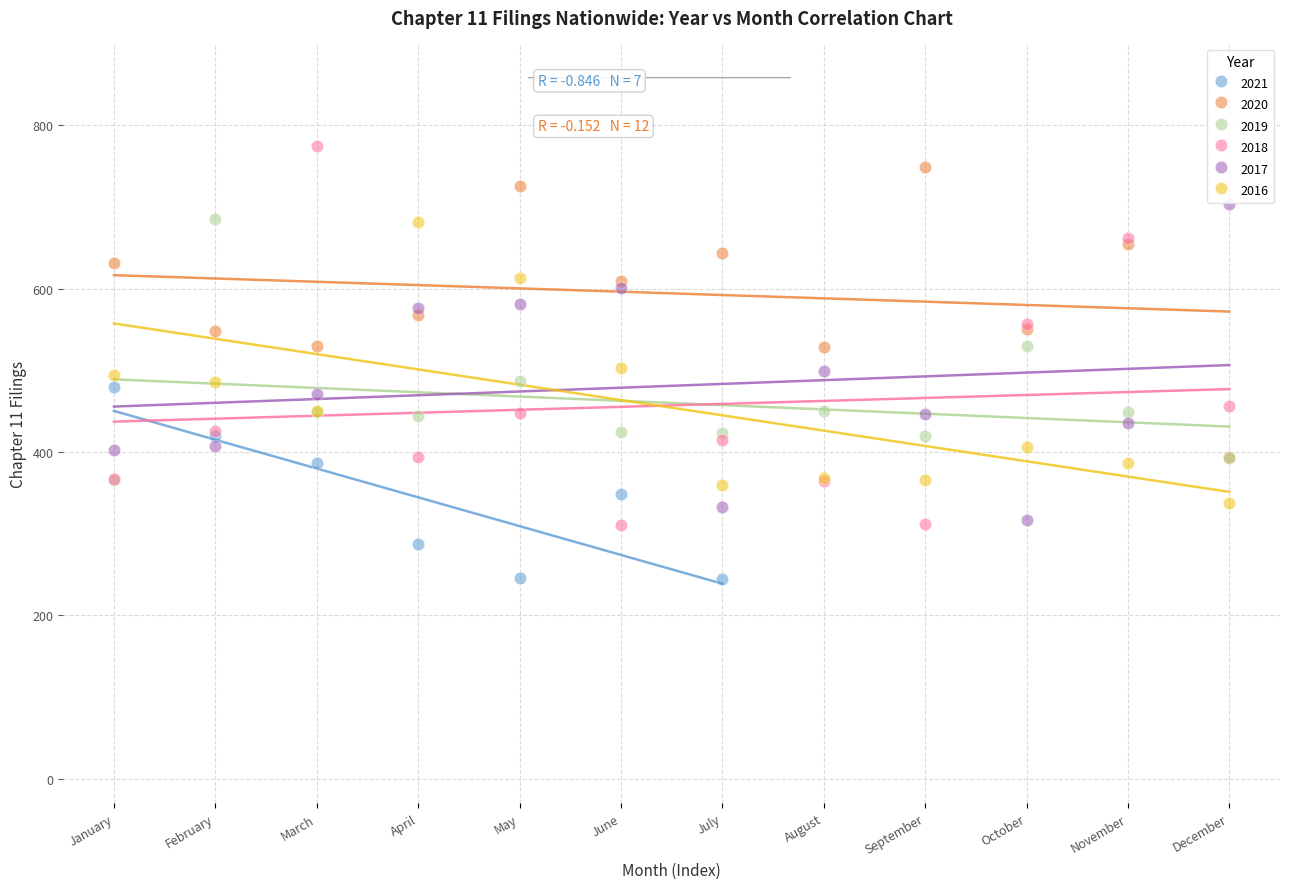

Which series has the widest spread of Y values?

2018